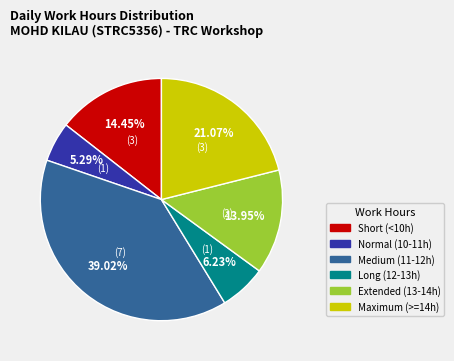

To the nearest percent, what is the average slice percentage?

17%